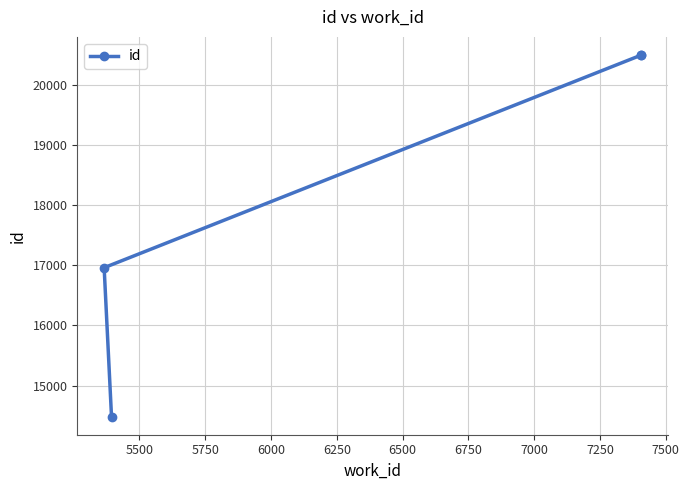

What is the minimum value shown in the chart?

14484